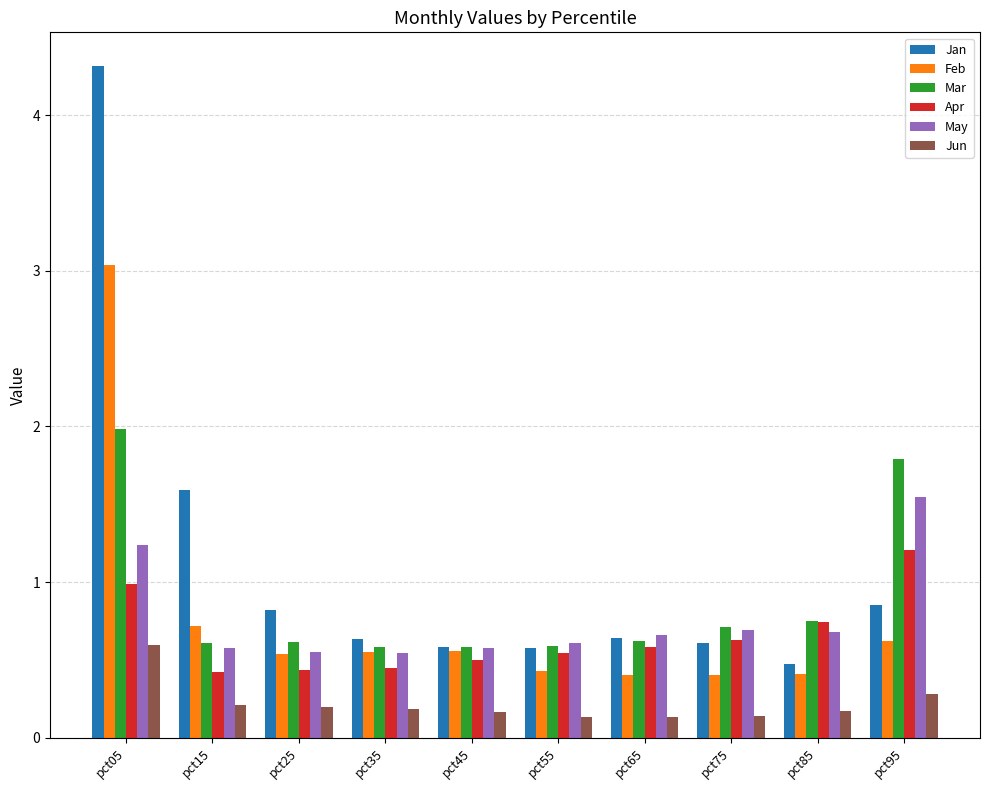

What is the sum of the Mar values at pct85 and pct15?

1.4